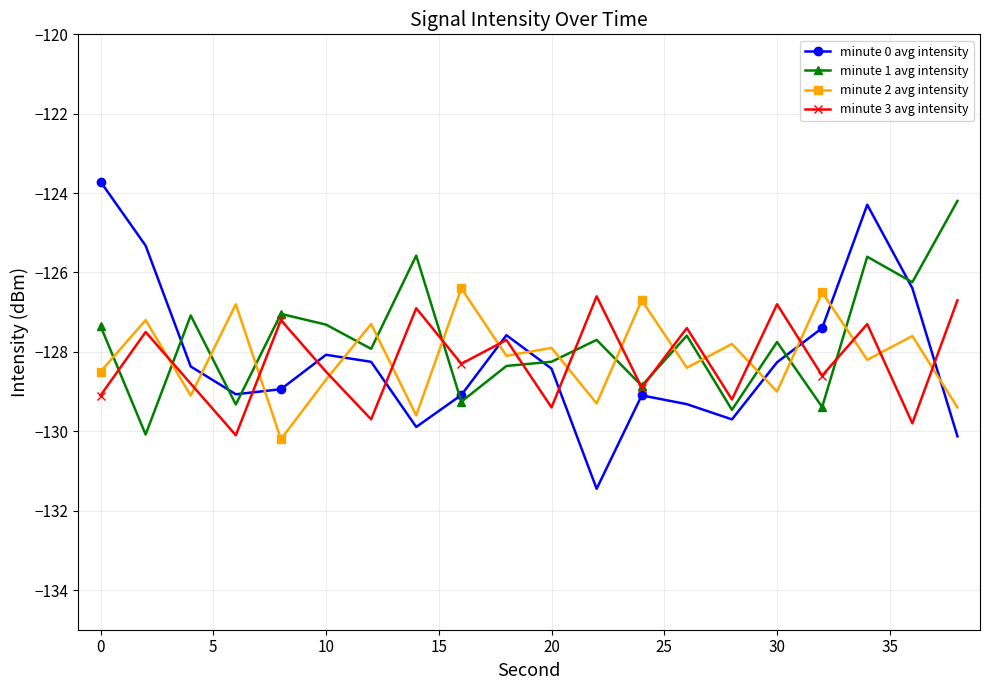

How many values in the minute 2 avg intensity series are below -128?

11